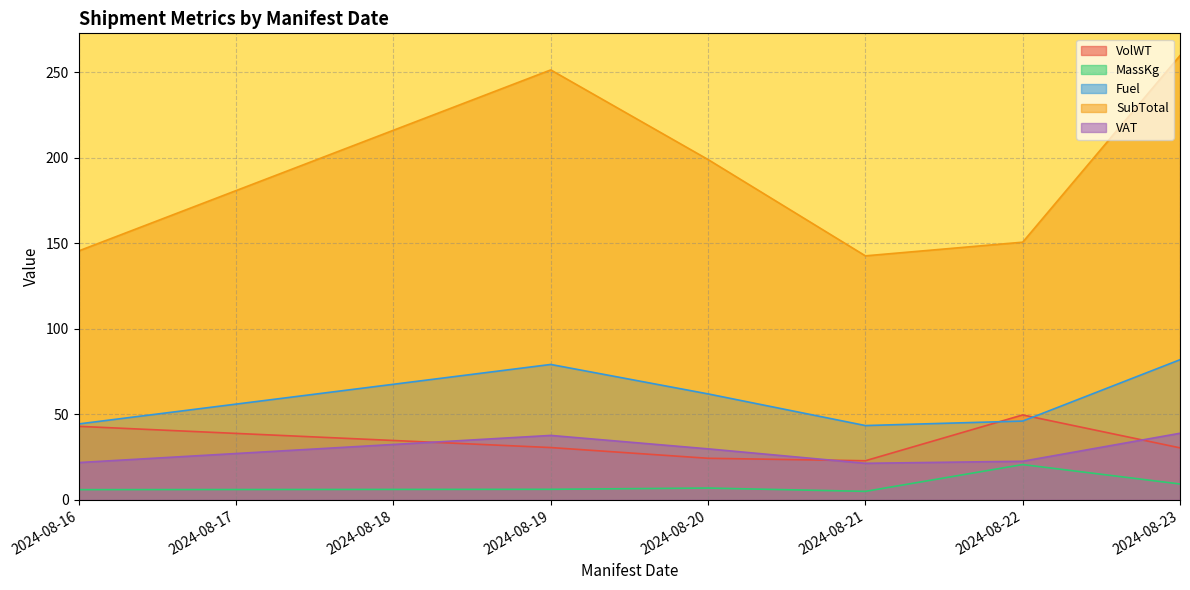

What is the difference between the MassKg values at 2024-08-23 and 2024-08-20?

2.4